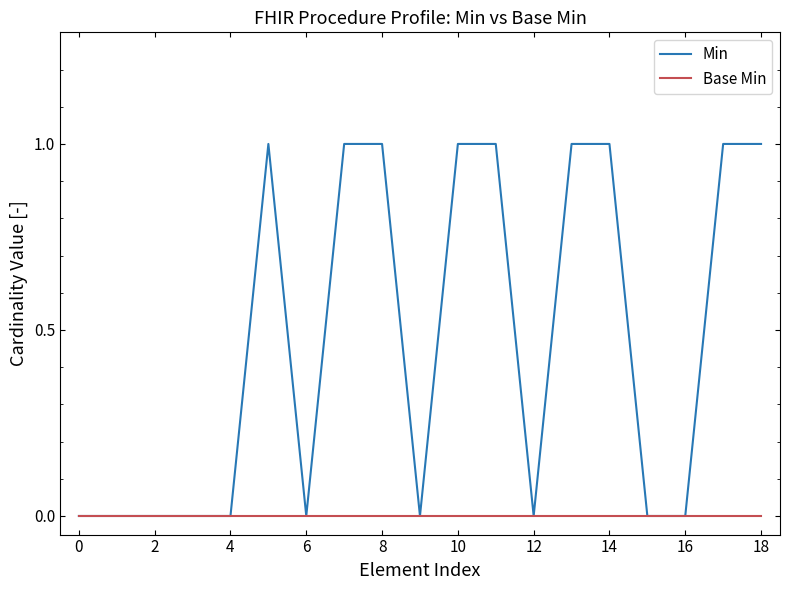

List the series in order of their overall mean, lowest first.

Base Min, Min